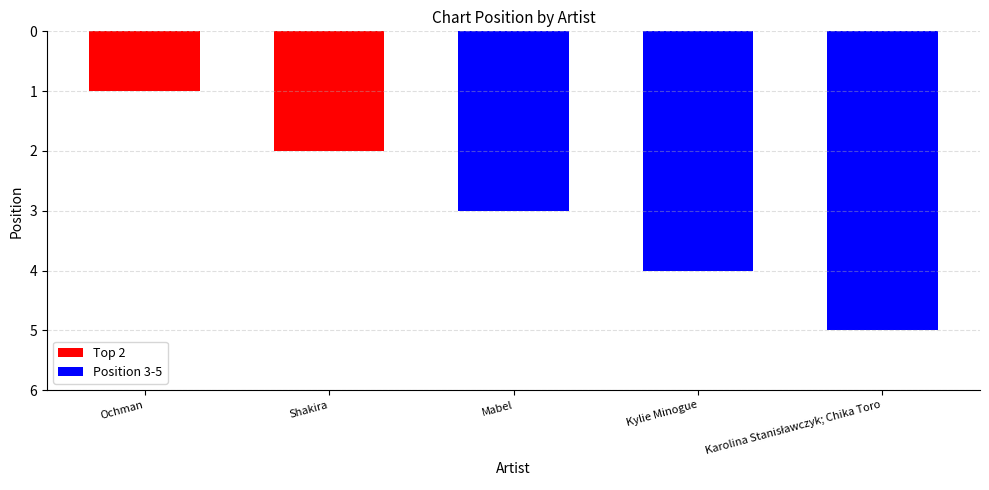

What is the difference between the second highest and second lowest values?

2